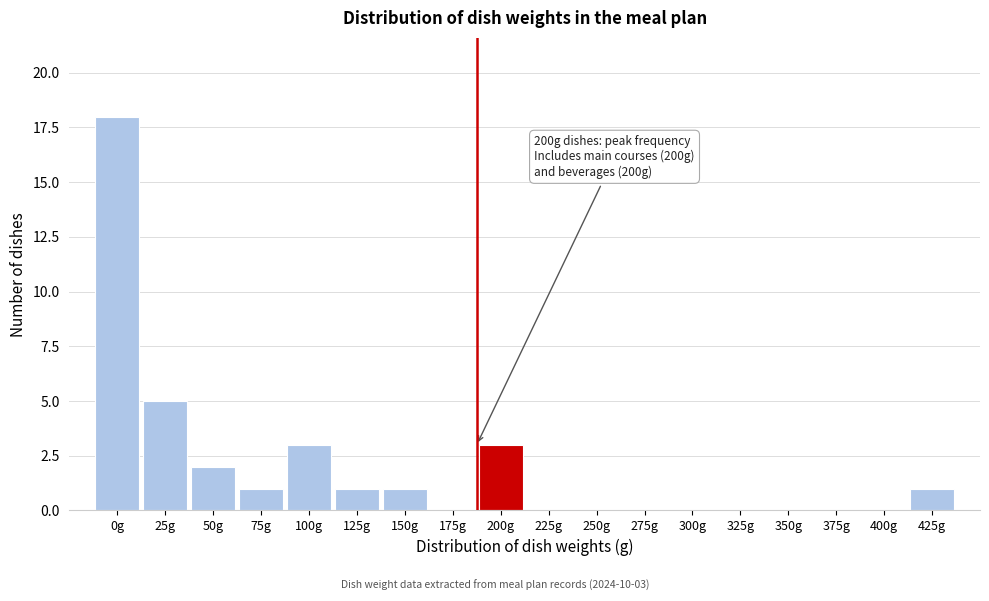

Reading left to right, extract all data points from this chart.

0g=18	25g=5	50g=2	75g=1	100g=3	125g=1	150g=1	175g=0	200g=3	225g=0	250g=0	275g=0	300g=0	325g=0	350g=0	375g=0	400g=0	425g=1